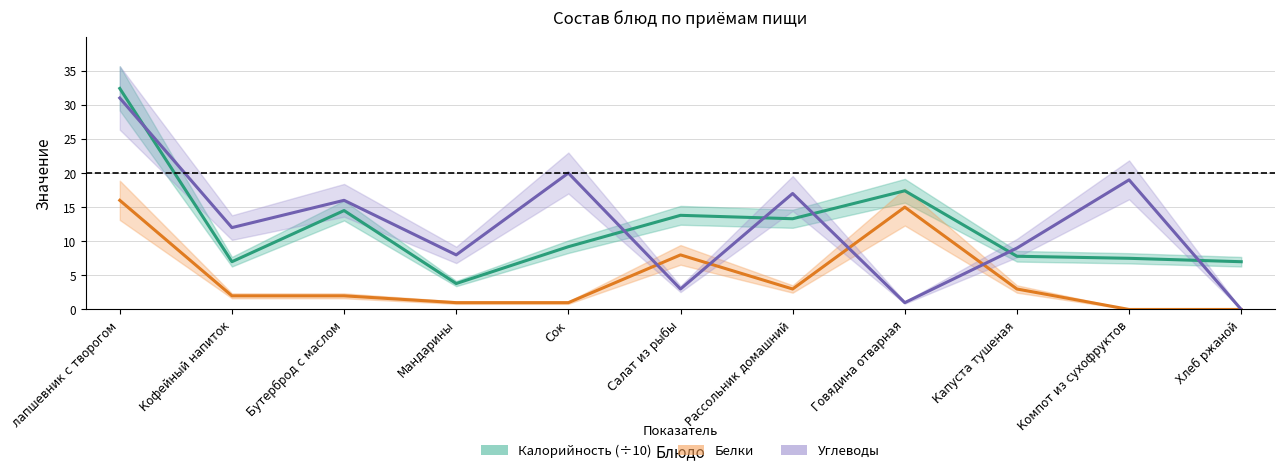

What is the total value across all series at Хлеб ржаной?

7.0